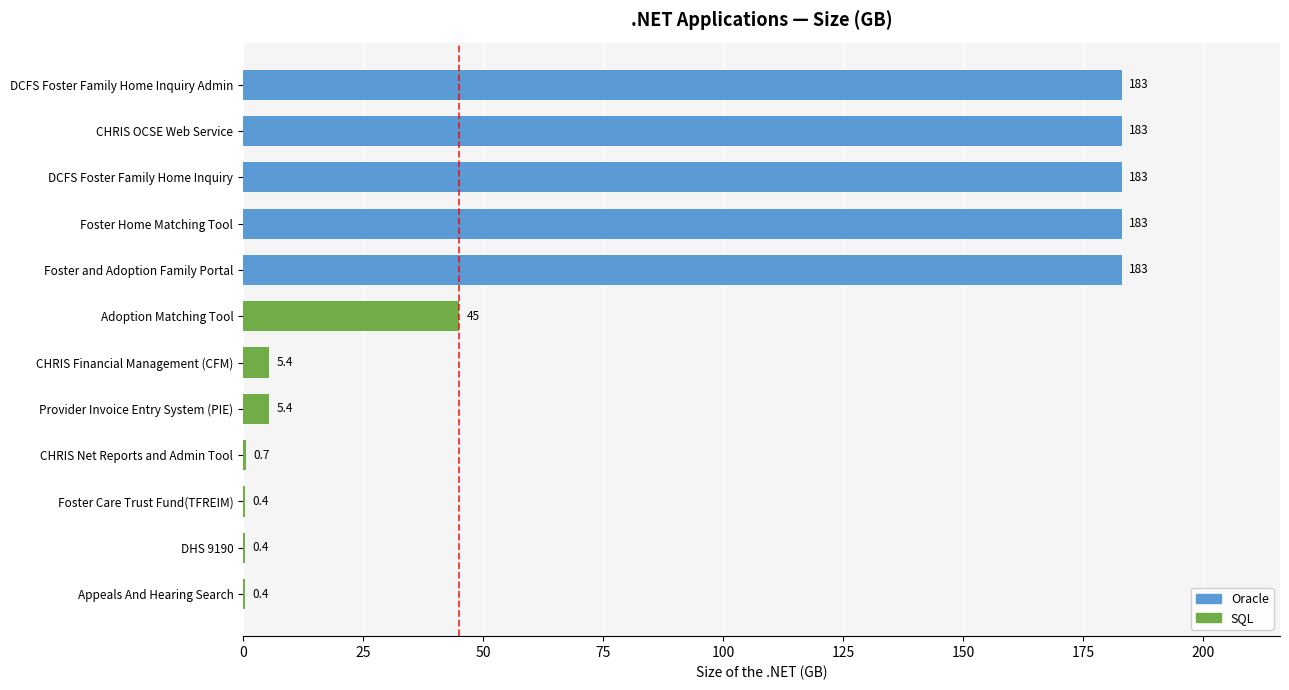

At which label is the value closest to 91?

Adoption Matching Tool